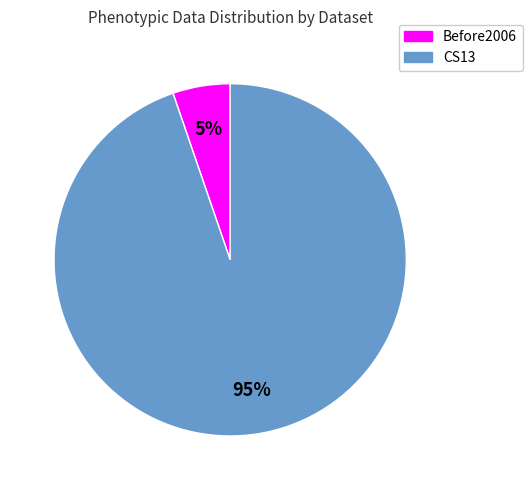

How many slices are in this pie chart?

2